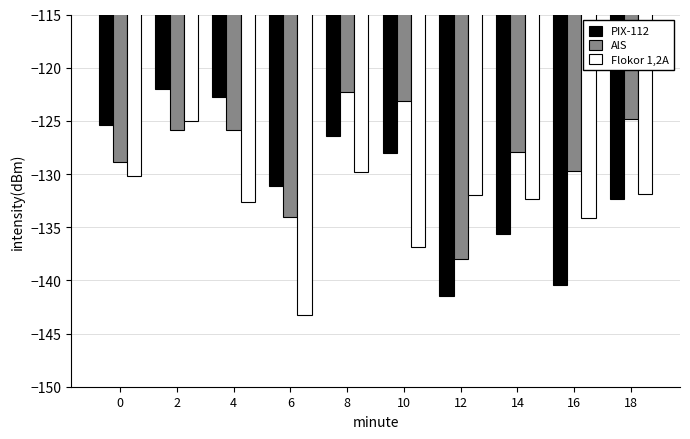

Which series has the largest total across all categories?

AlS